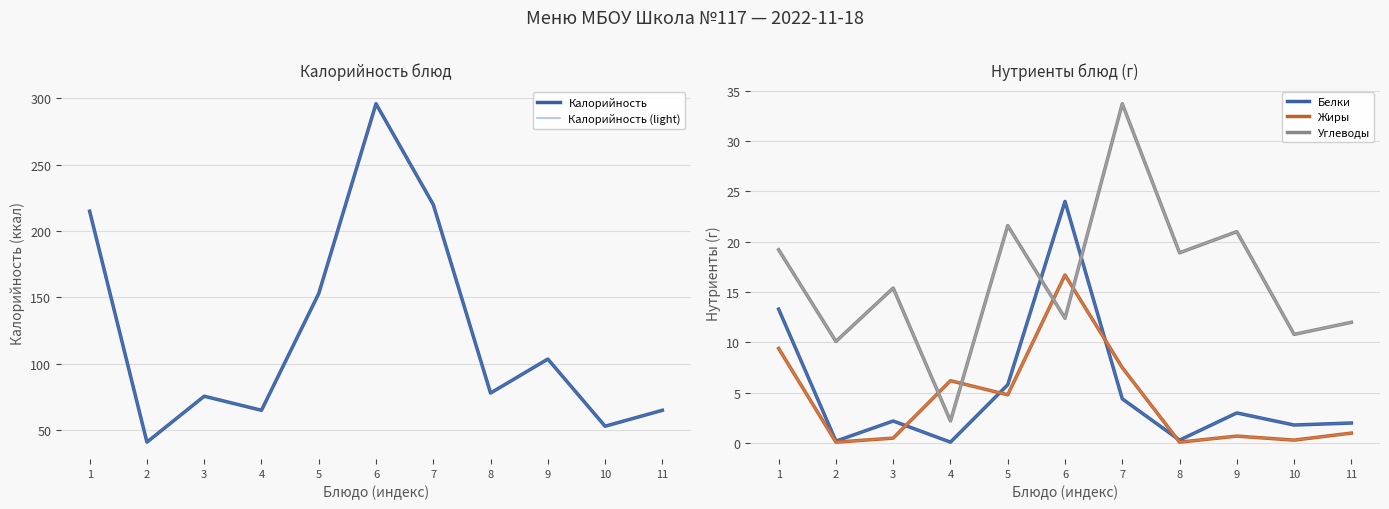

What is the difference between the Жиры values at 8 and 9?

0.6